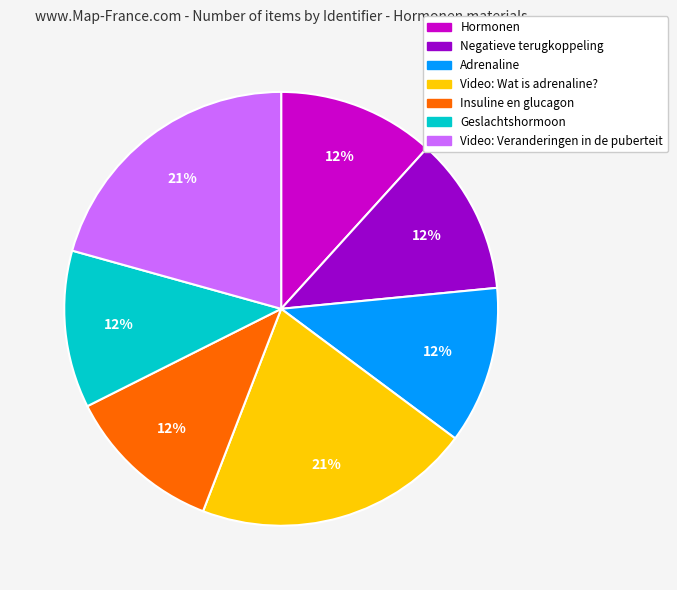

What is the ratio of the value at Insuline en glucagon to the value at Hormonen?

1.0